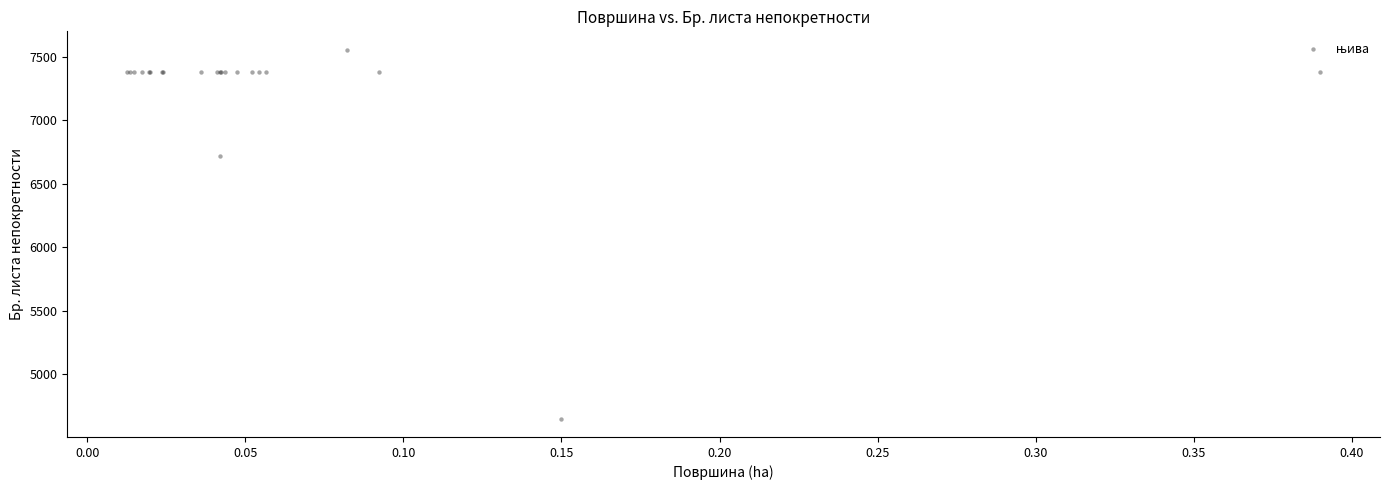

What Y value in the scatter plot is closest to 6102?

6720